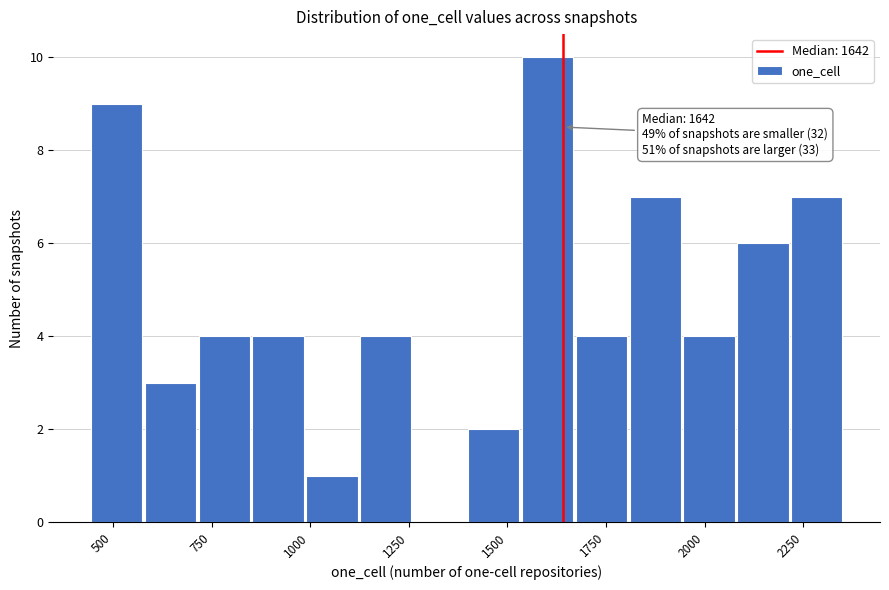

Around what value on the x-axis is the tallest bar? Give the approximate position of its centre, as read against the axis.

1600